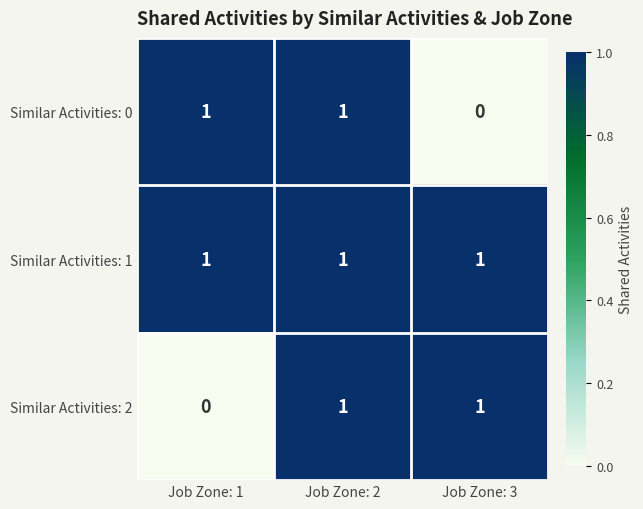

At how many categories does at least one series exceed 0?

3